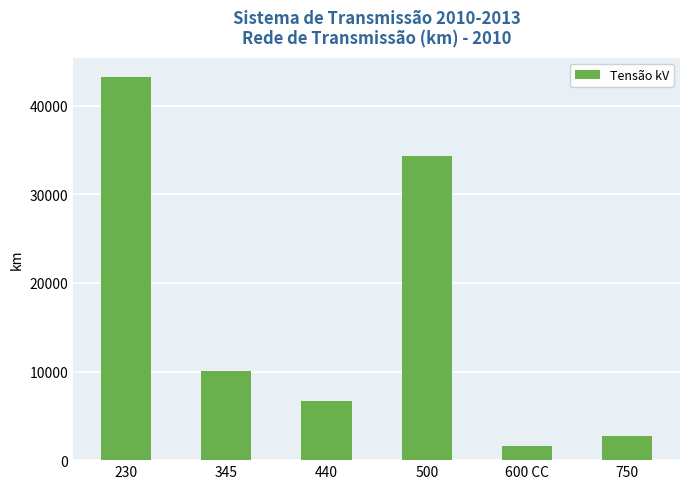

List the labels in order of value, smallest first.

600 CC, 750, 440, 345, 500, 230